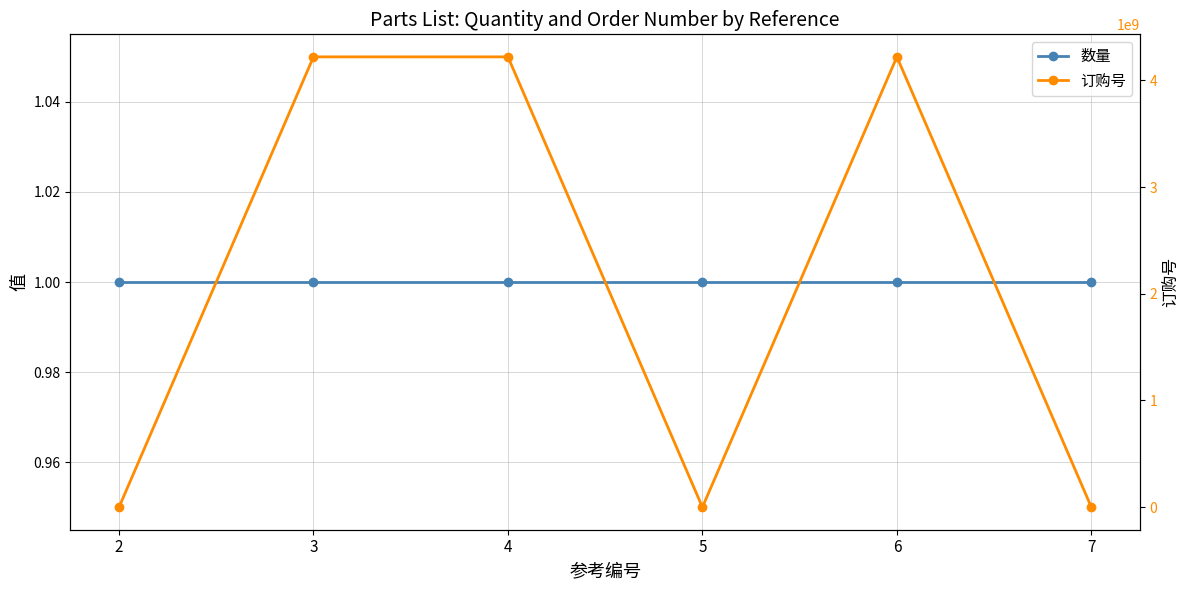

The 数量 series shows 0 at 3. True or false?

False